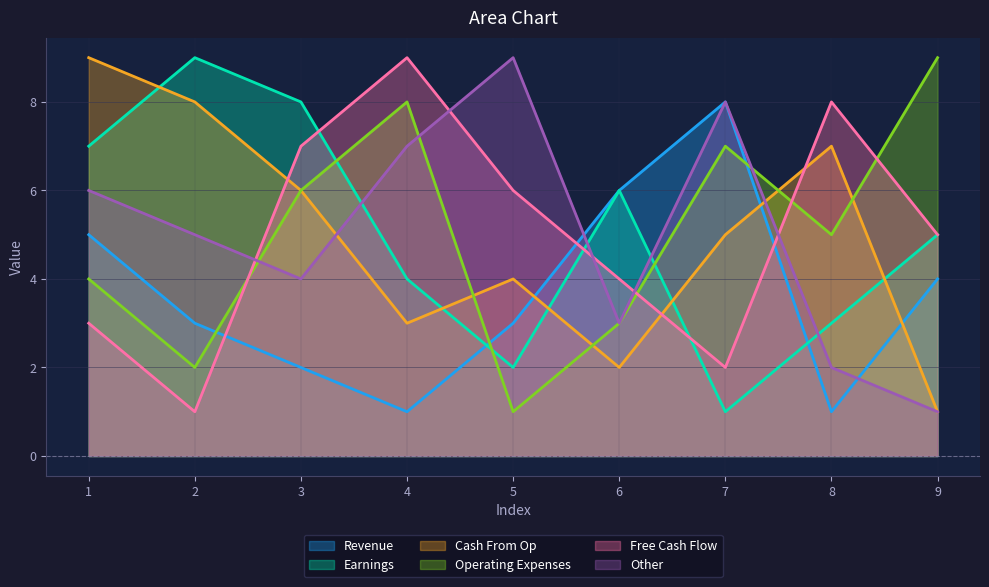

Where do col_6 and col_7 first cross each other?

4 and 5